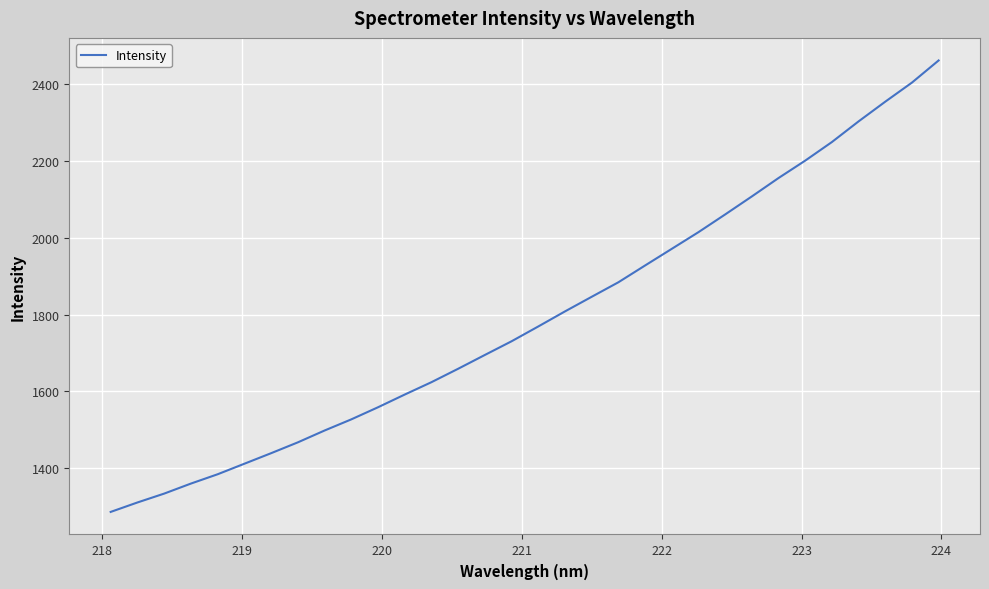

What is the minimum value shown in the chart?

1286.2